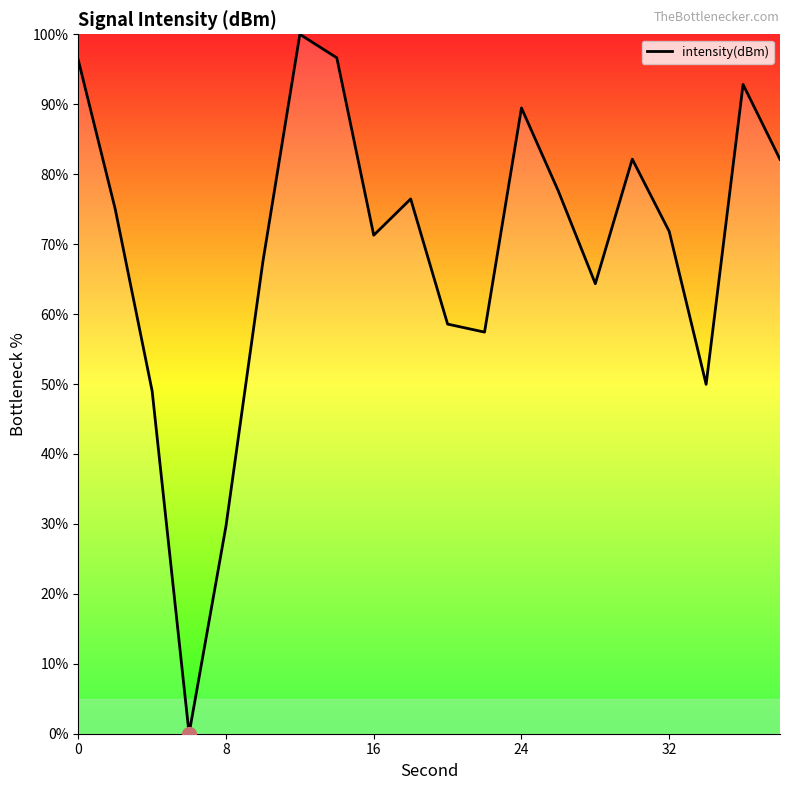

What is the maximum value shown in the chart?

100.0